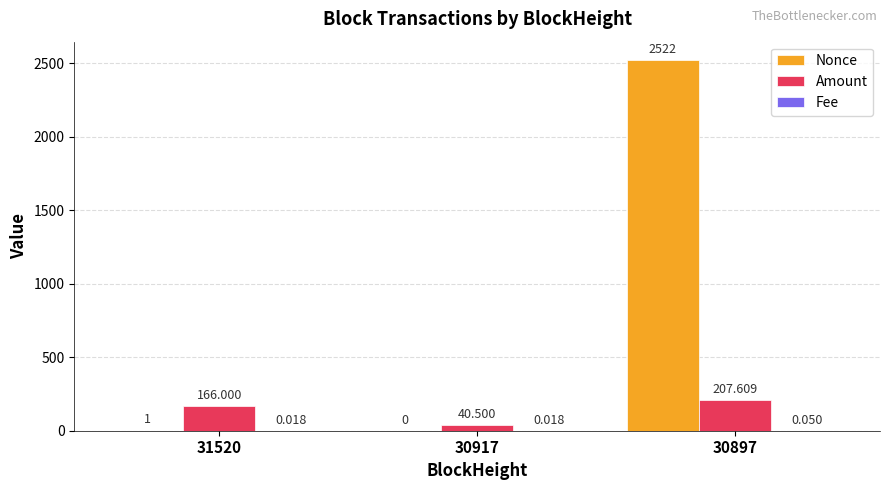

What is the sum of all Nonce values?

2523.0